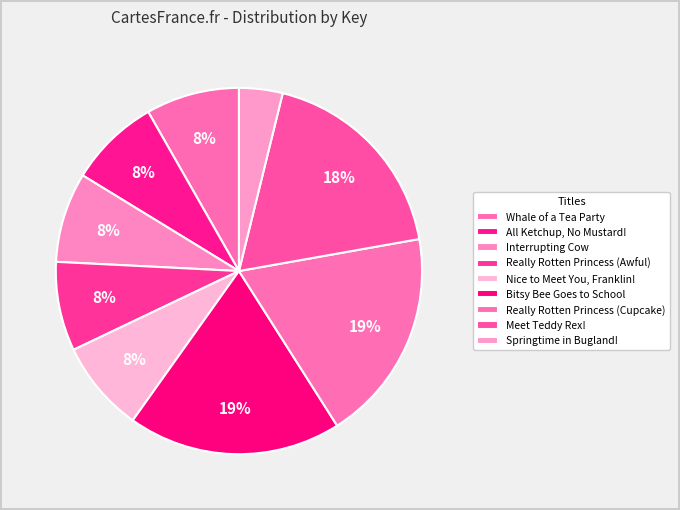

What portion of the pie excludes Really Rotten Princess (Awful)?

92.1%